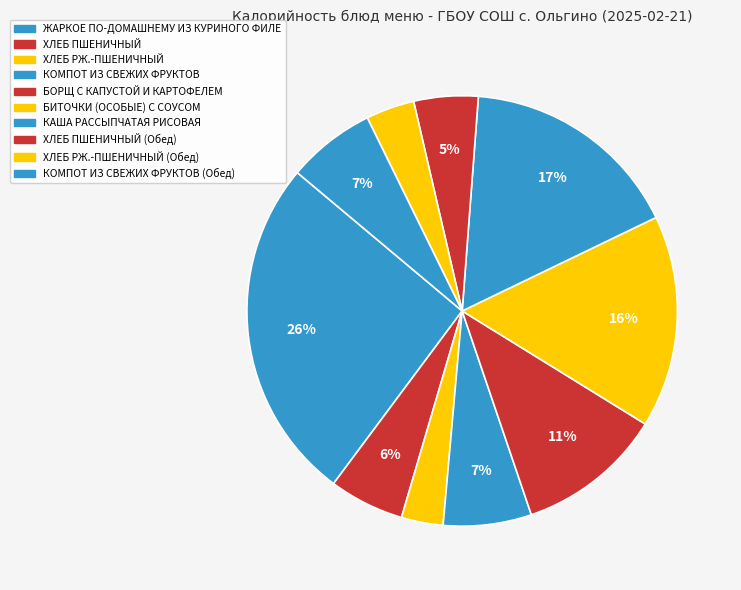

How many slices are in this pie chart?

10